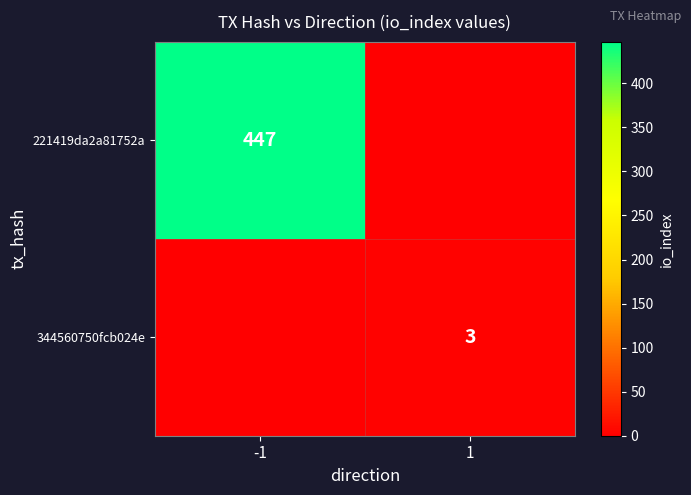

The value of 221419da2a81752a at -1 is 686. True or false?

False